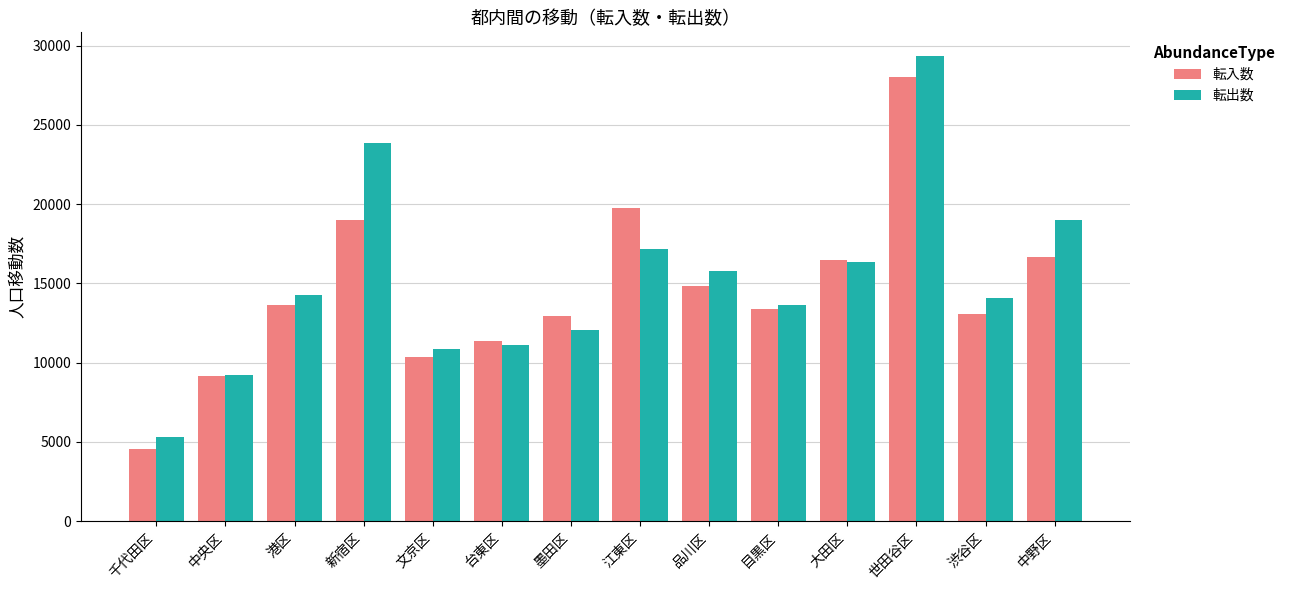

List the series in order of their peak value, highest first.

転出数, 転入数